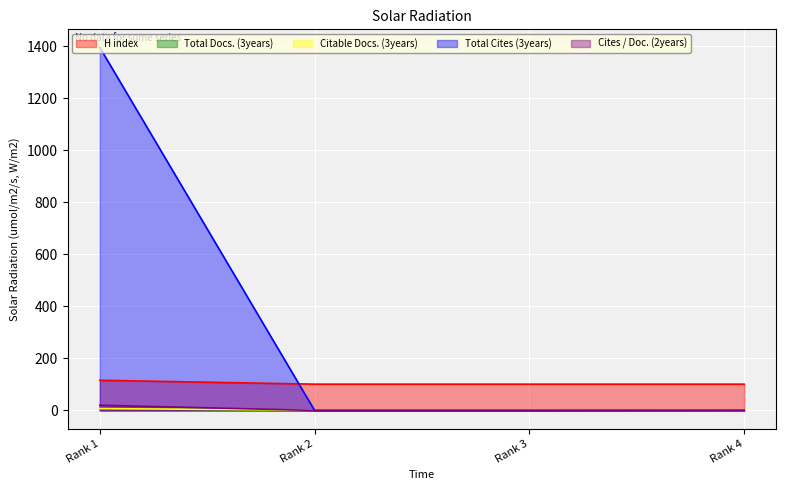

Which series changed the most between Rank 3 and Rank 4?

Citable Docs. (3years)